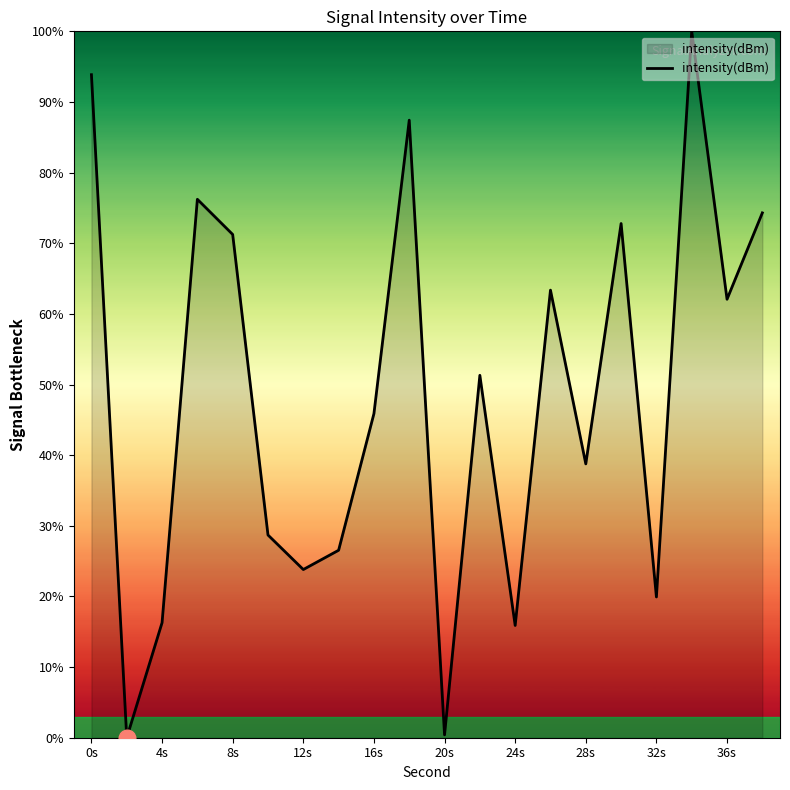

What is the greatest value displayed?

100.0